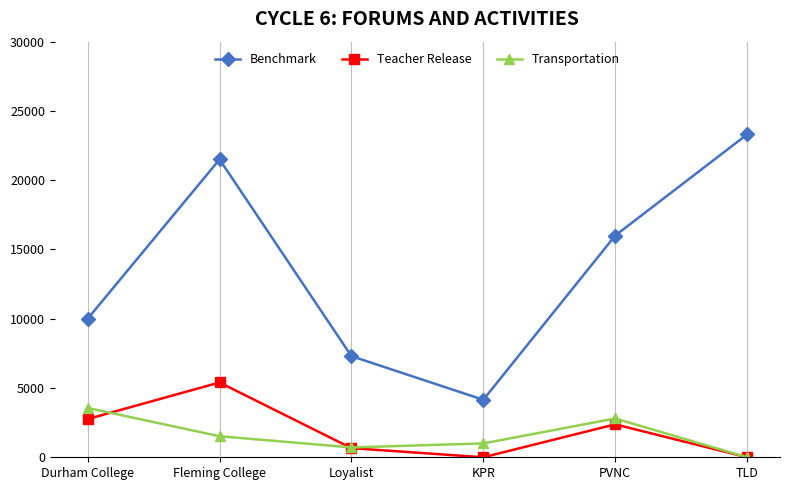

Reading left to right, extract all data points from this chart.

Benchmark: 10000	21500	7300	4150	16000	23300
Teacher Release: 2760	5400	660	0	2376	0
Transportation: 3560	1520	710	1000	2800	0